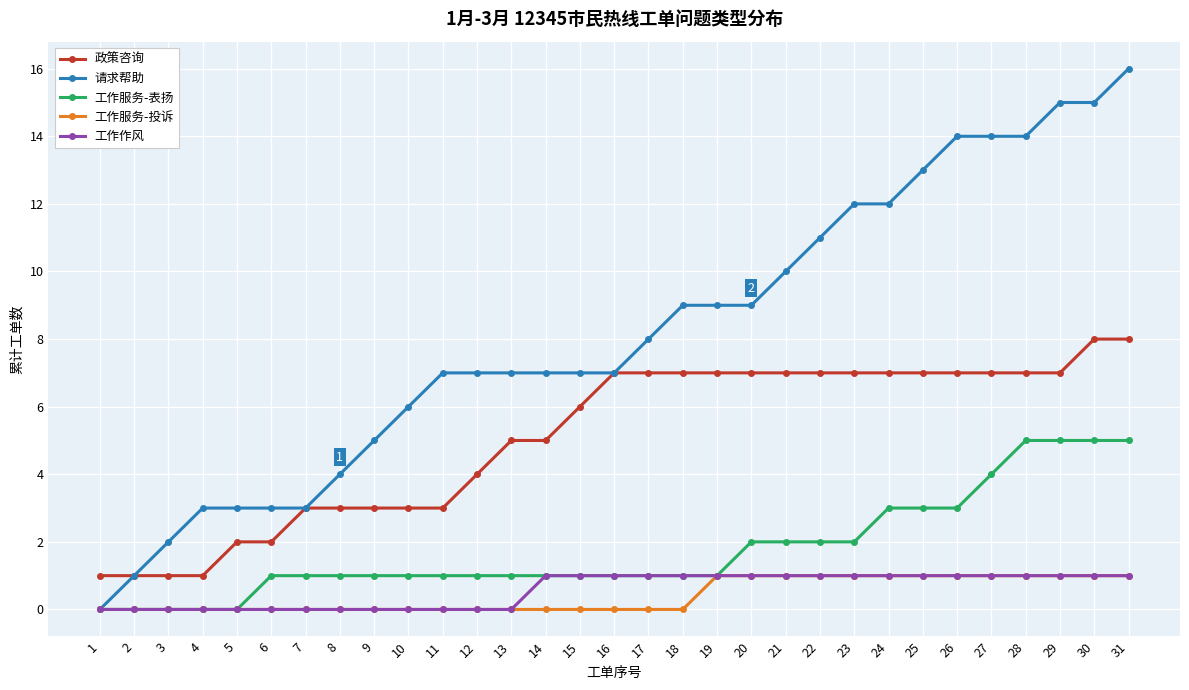

The value of 请求帮助 at 15 is 13. True or false?

False